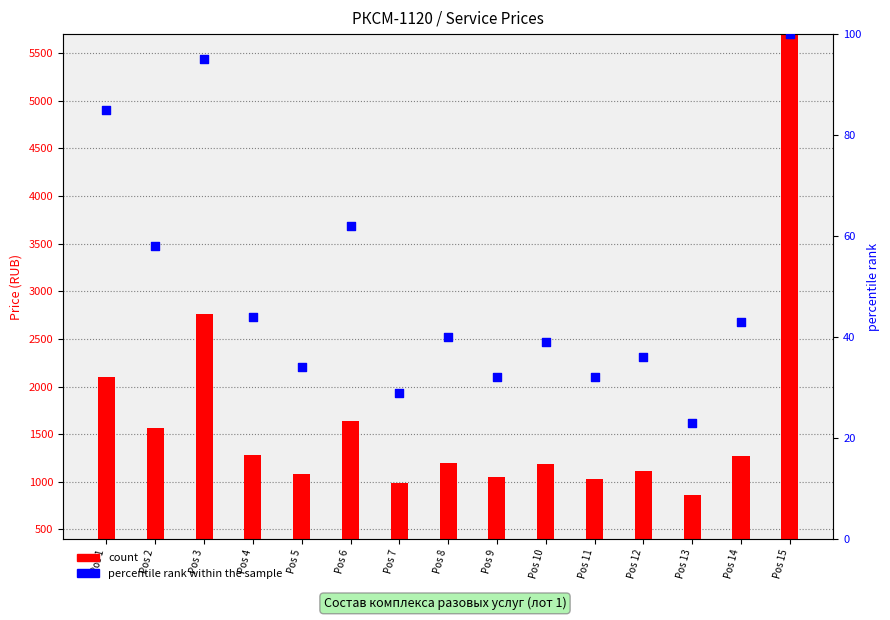

What is the total value across all series at Pos 7?

612.3